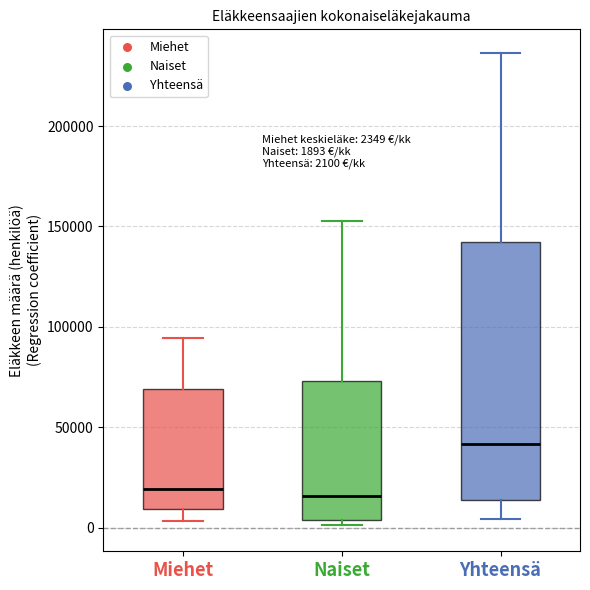

Which box is the tallest, from its lower edge to its upper edge?

Yhteensä